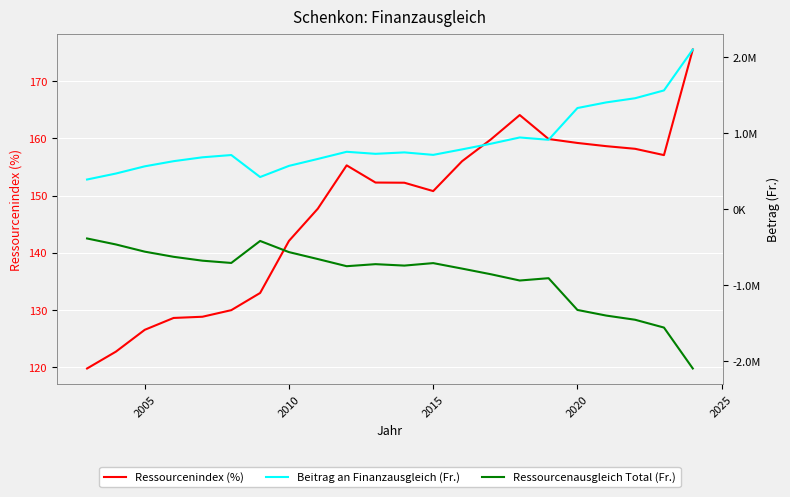

How many data points in Ressourcenausgleich Total (Fr.) are above -725958?

10